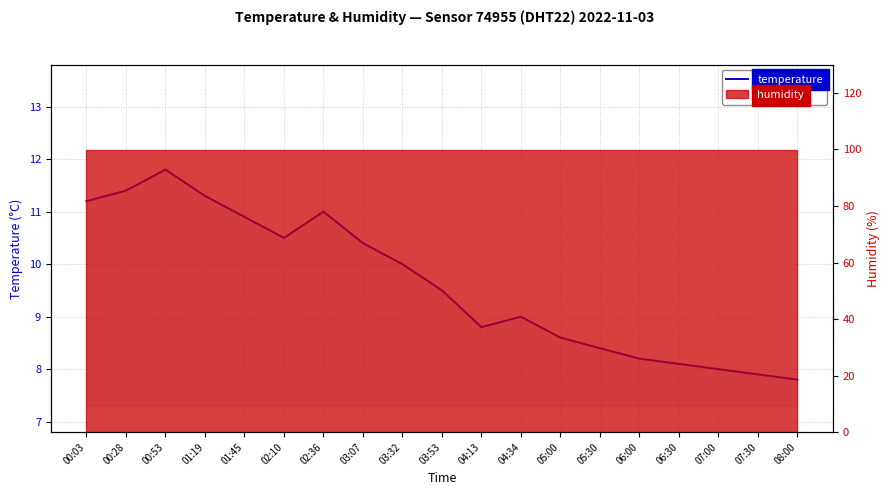

Between 07:00 and 00:28, which is larger?

00:28